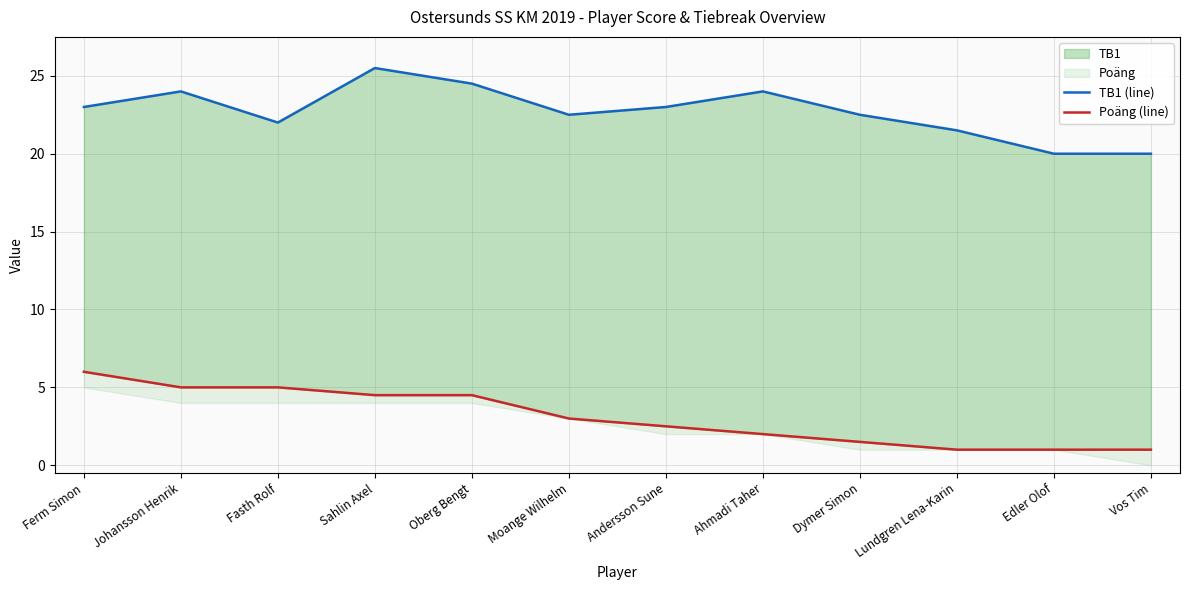

Count the number of categories in the chart.

12